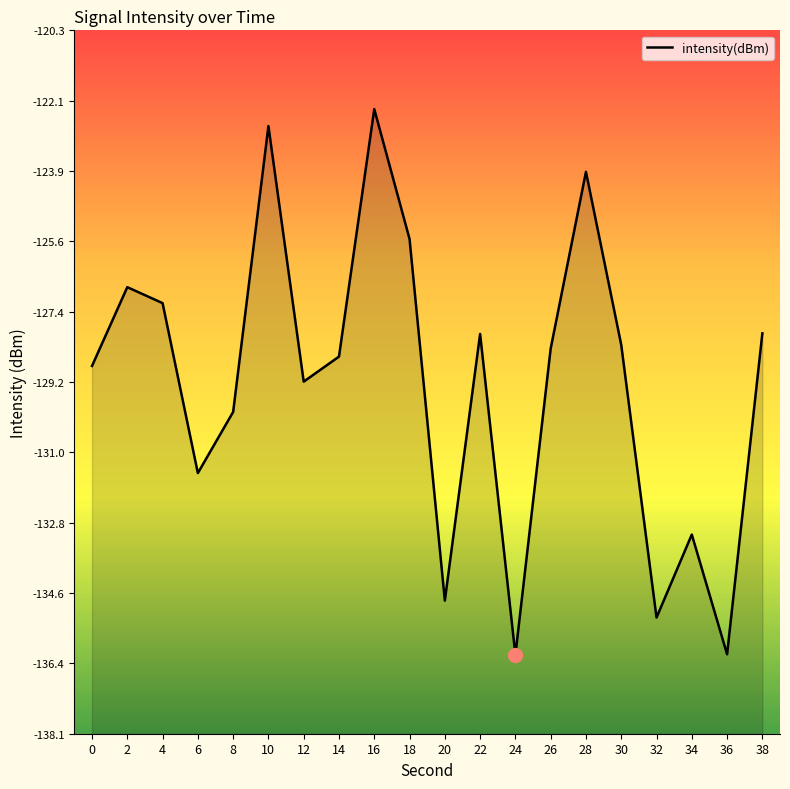

List the labels in order of value, smallest first.

24, 36, 32, 20, 34, 6, 8, 12, 0, 14, 26, 30, 22, 38, 4, 2, 18, 28, 10, 16